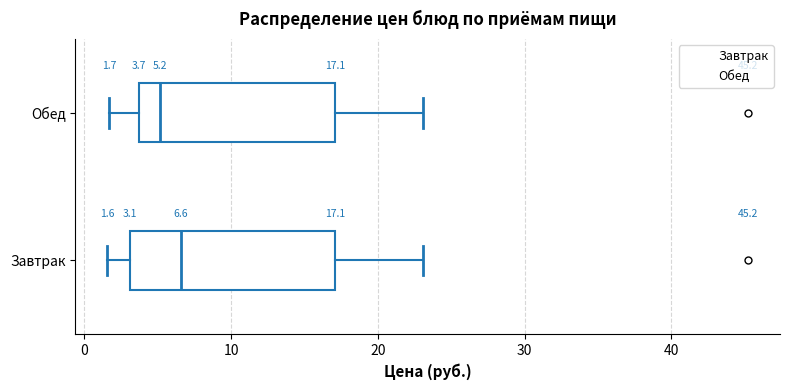

Which box has the furthest to the right median line?

Завтрак